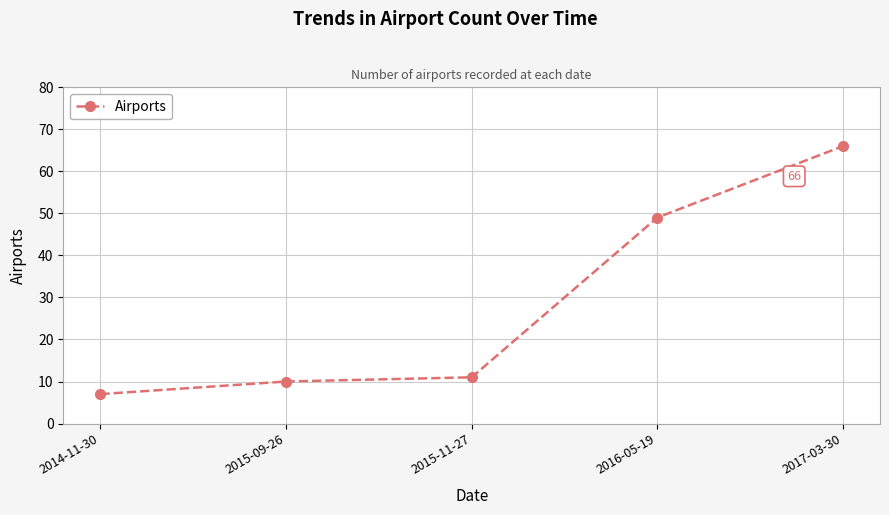

Does the chart display data point markers on the line(s)?

Yes